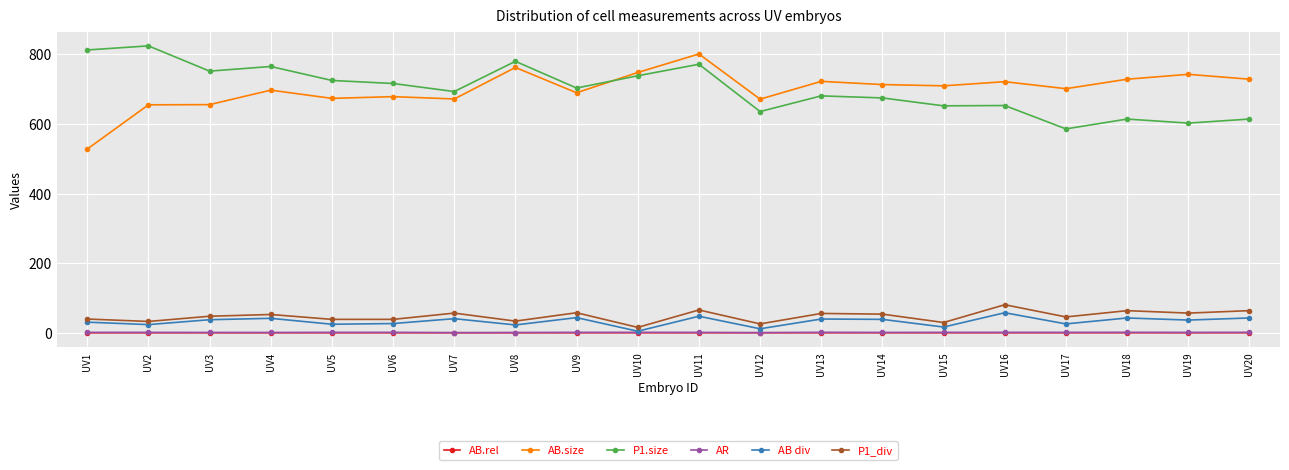

How many values in the AB div series are below 38?

10